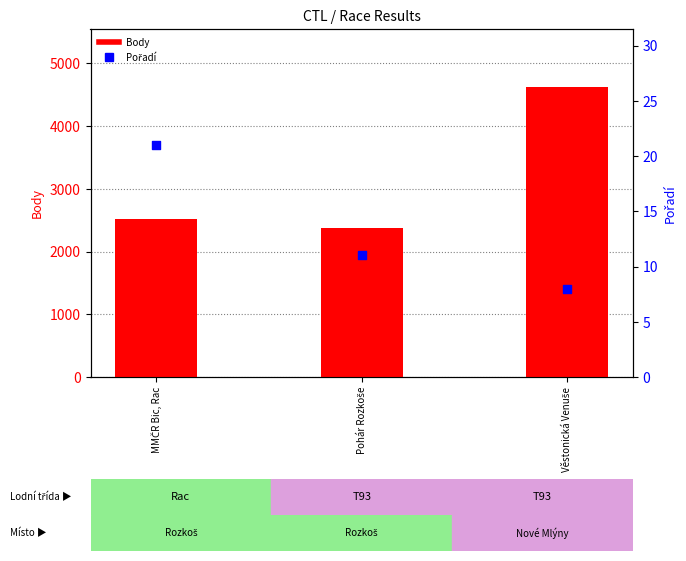

Which series reaches the minimum Y coordinate?

Pořadí